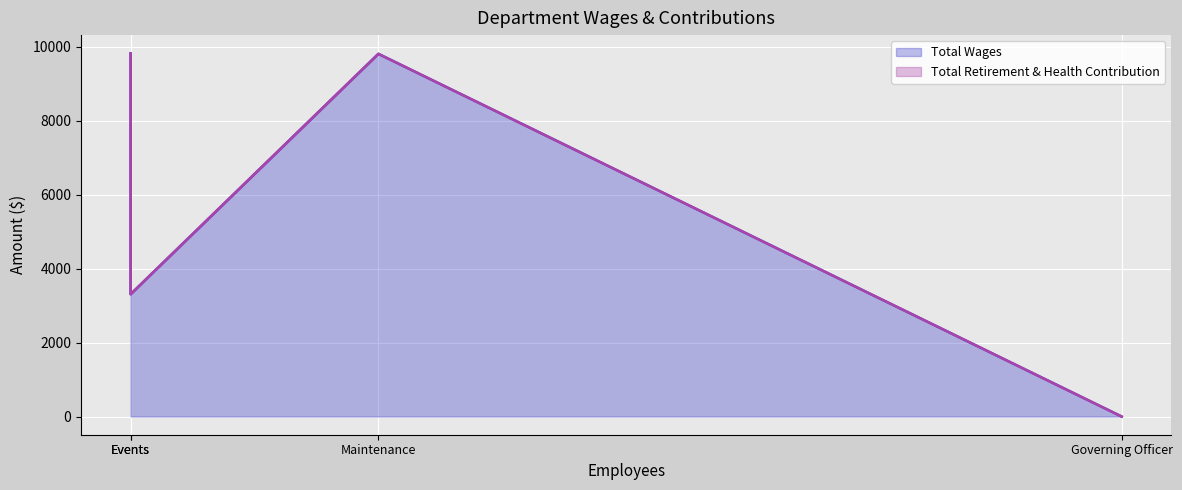

What is the highest value of the Total Wages series?

9829